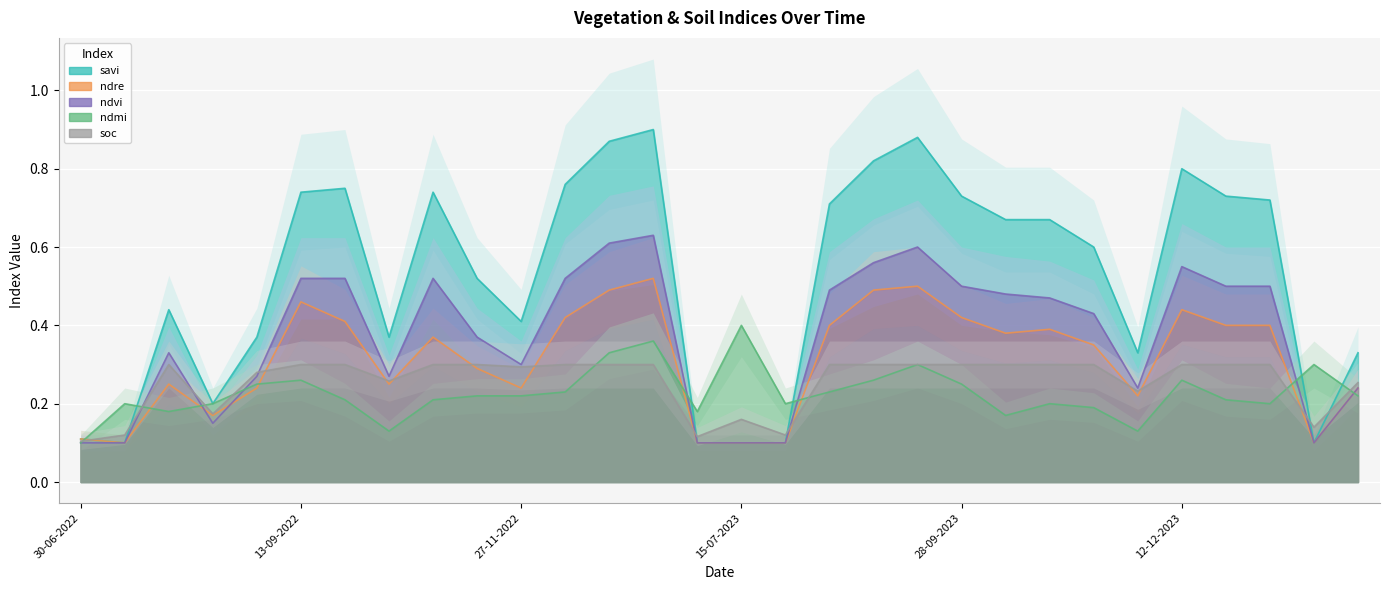

At how many categories does at least one series exceed 0?

30